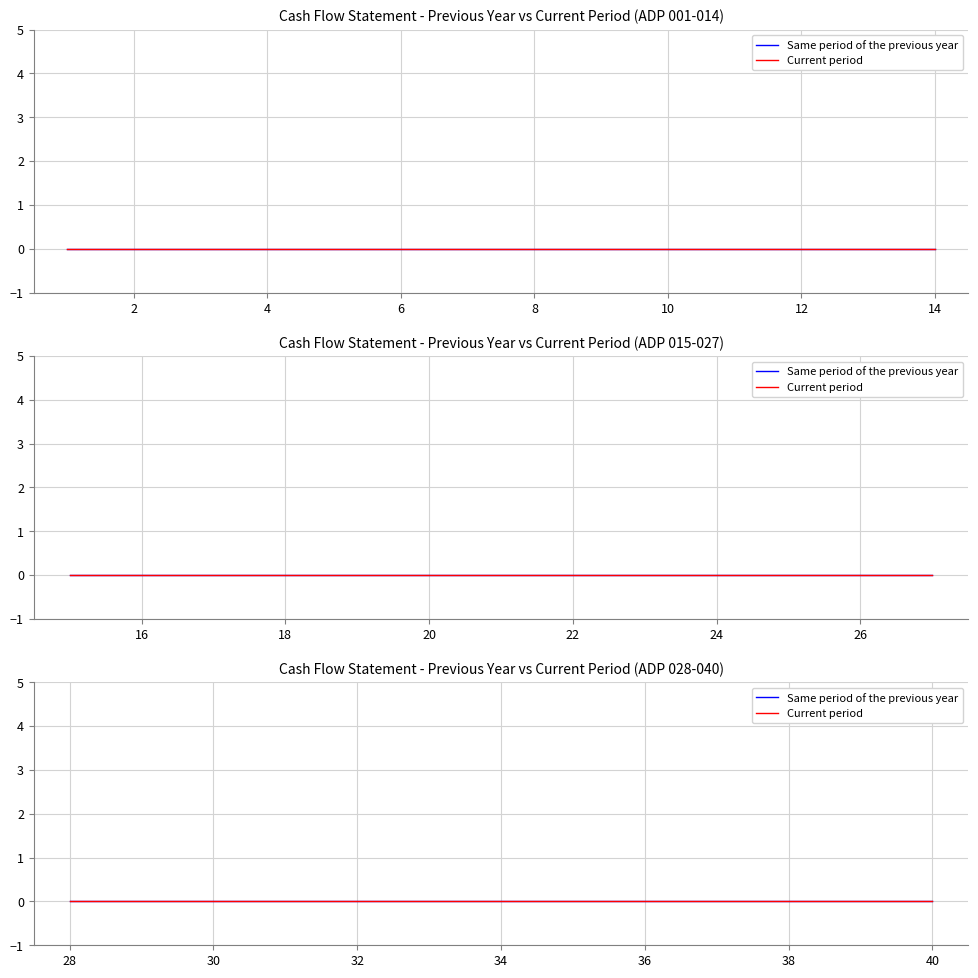

At which category is the sum across all series the highest?

20